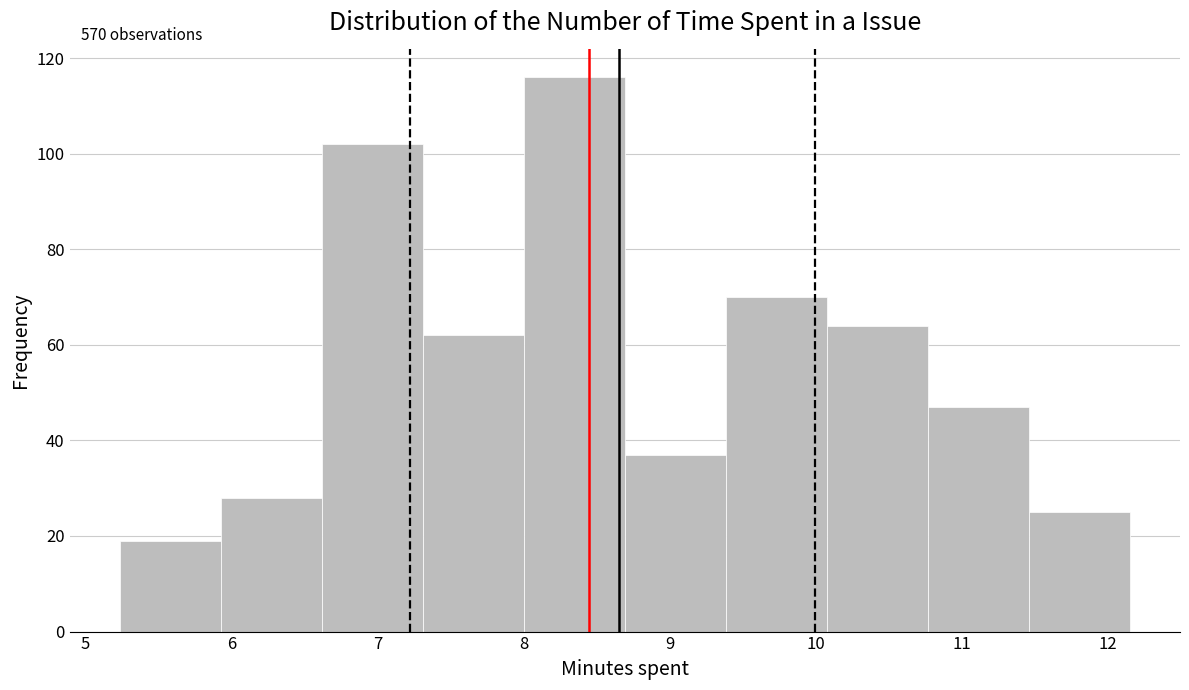

Over which range of the x-axis is the bar tallest?

8.0 to 8.7